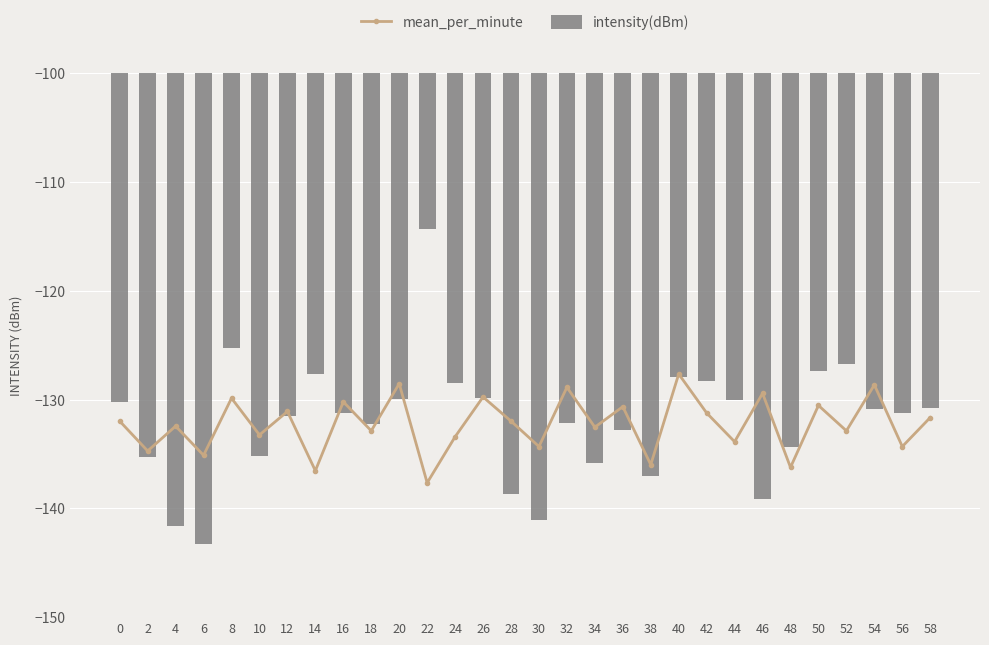

Rank the series by their average value, from highest to lowest.

intensity(dBm), mean_per_minute